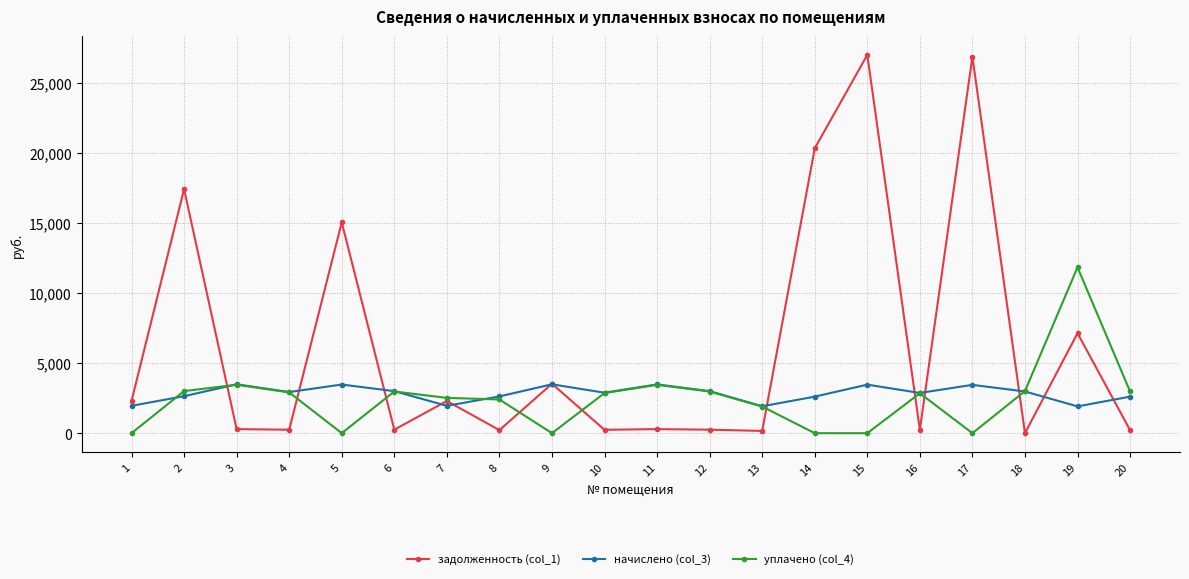

Is the value of задолженность (col_1) at 19 greater than the value of начислено (col_3) at 3?

Yes